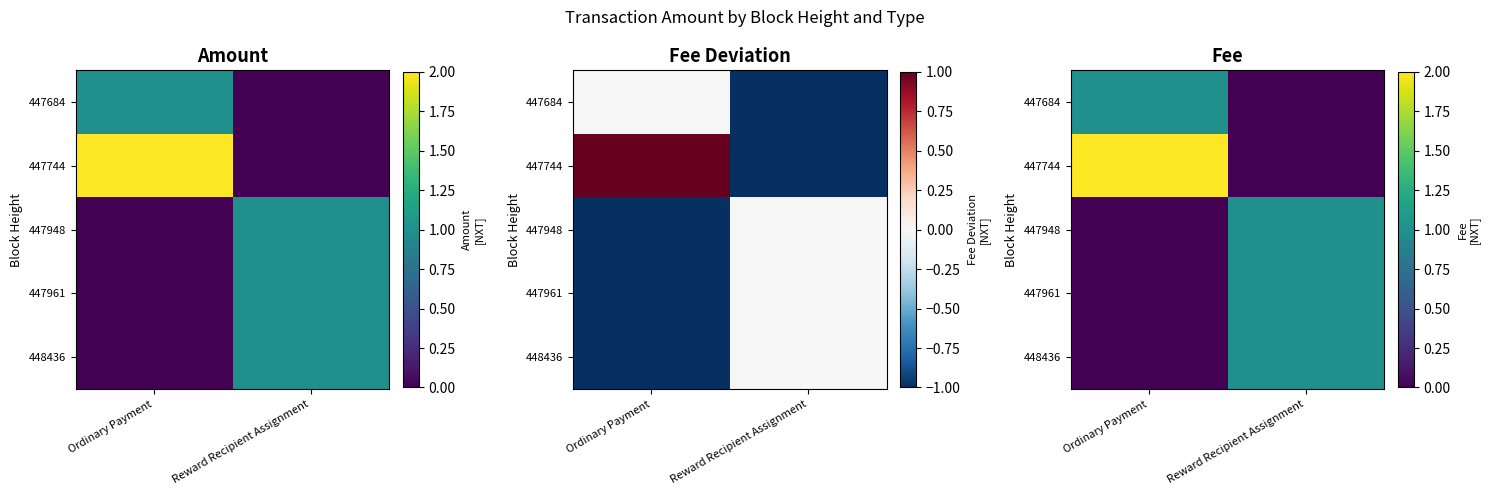

At which category is the sum across all series the highest?

Ordinary Payment